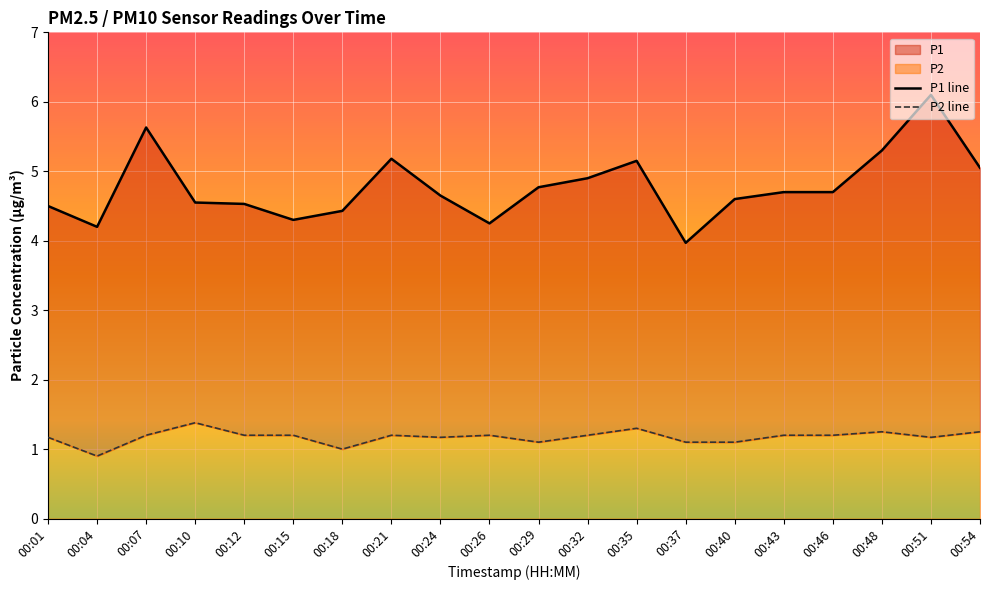

Which series has the largest range (max minus min)?

P1